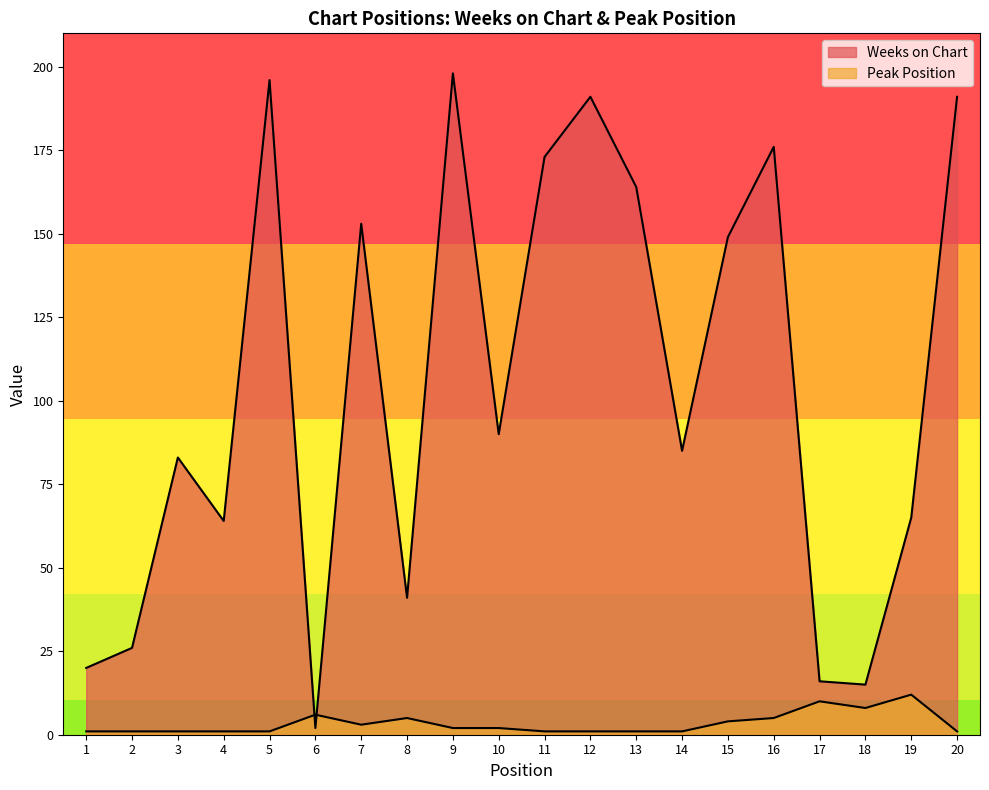

What are all the series names shown in the legend?

Weeks on Chart, Peak Position